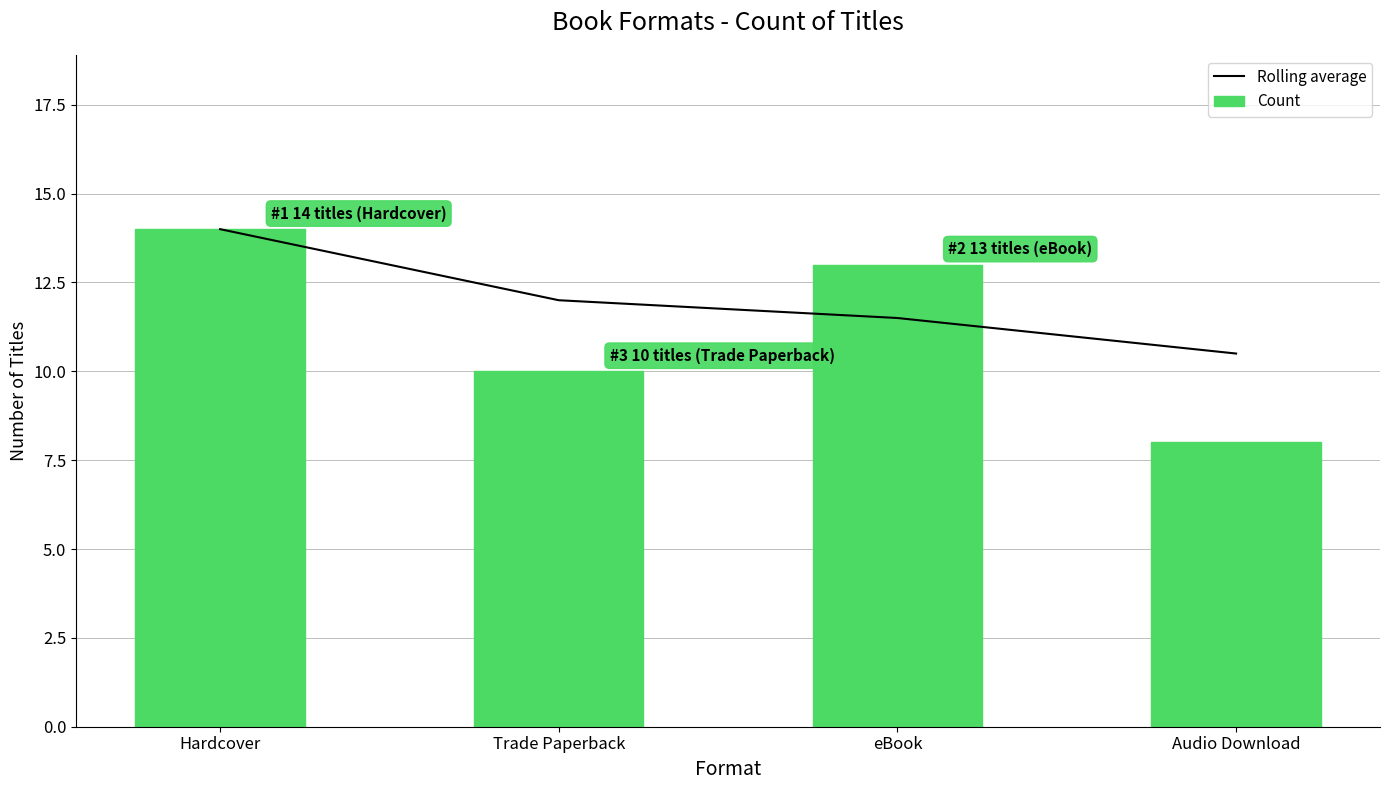

What is the label of the 2nd bar from the left?

Trade Paperback